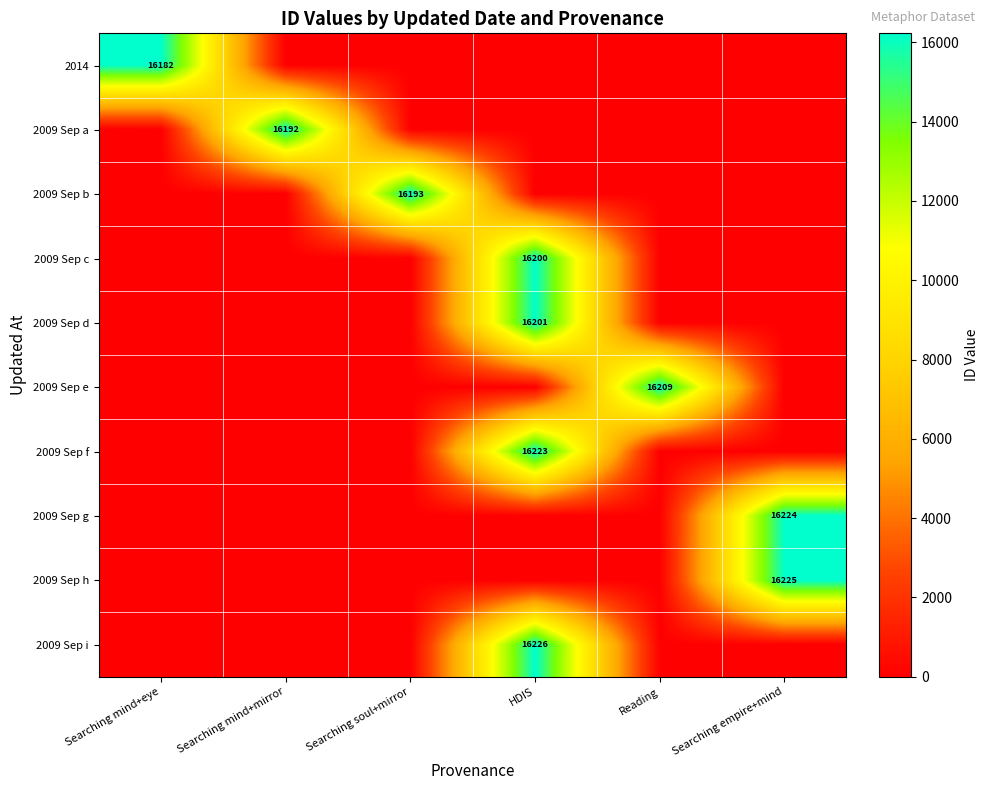

Which label corresponds to the smallest value in the chart?

Searching mind+mirror